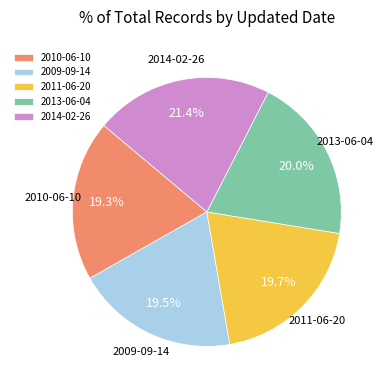

What is the ratio of the value at 2009-09-14 to the value at 2010-06-10?

1.0